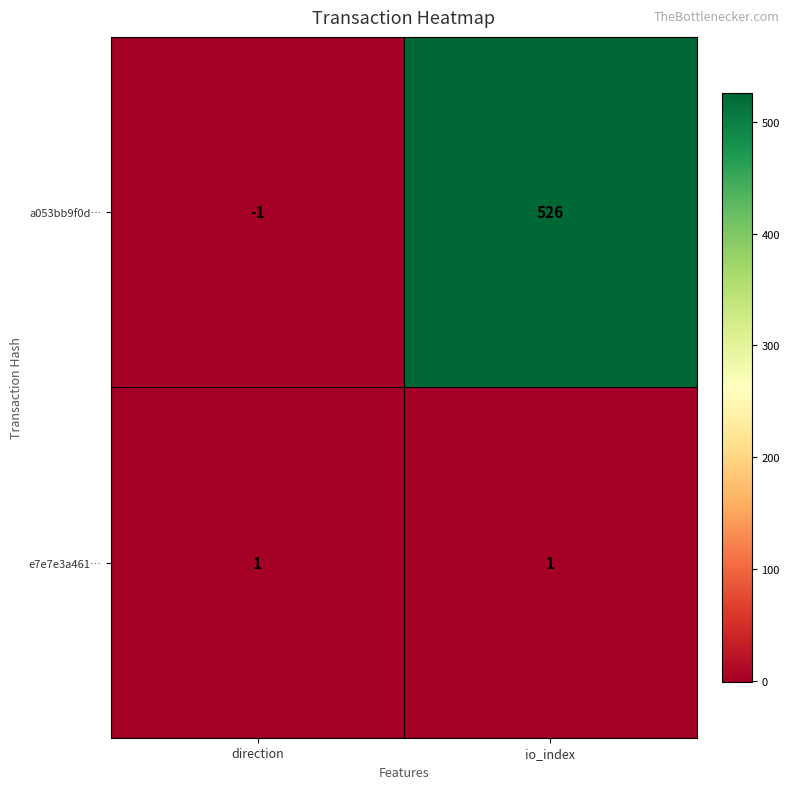

Which label corresponds to the largest value in the chart?

io_index